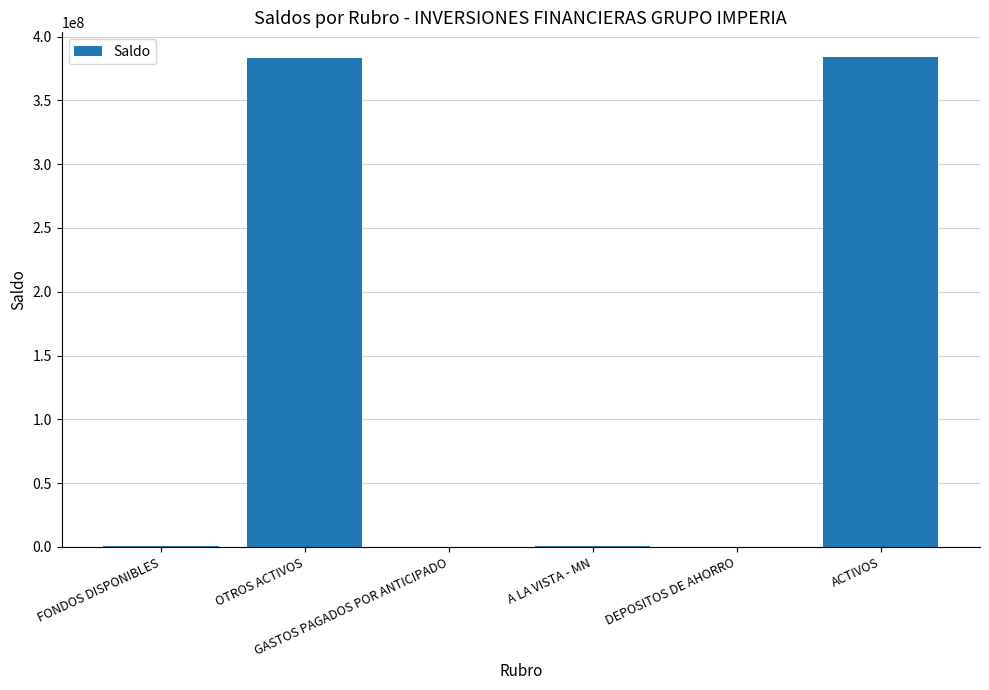

Count the number of values greater than 967206.

3